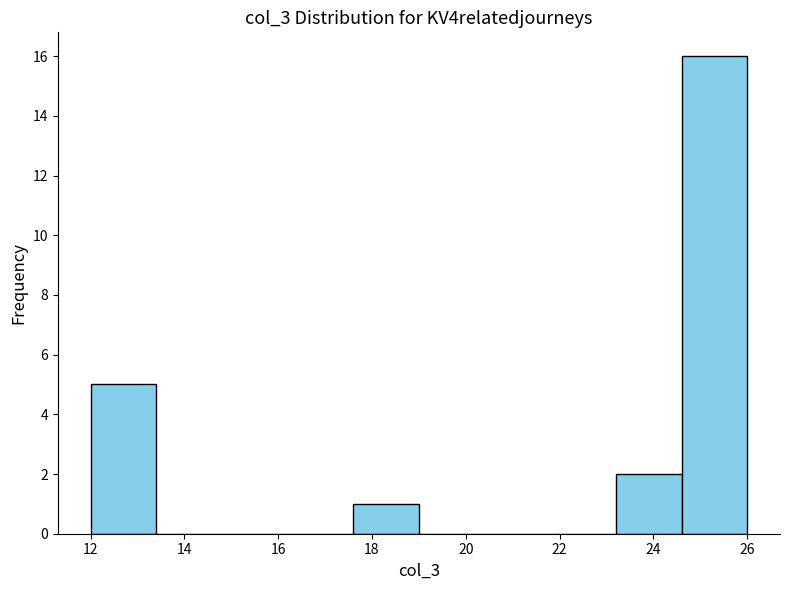

How tall is the bar that spans 17.6 to 19.0 on the x-axis? The values are not printed on the chart, so give them approximately, as read against the axis.

1